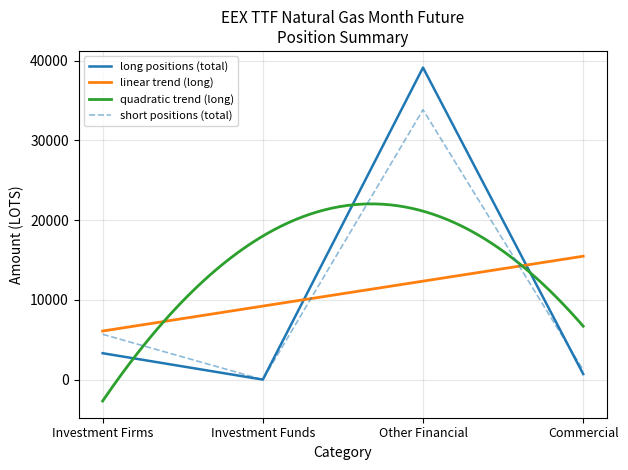

Does the chart display data point markers on the line(s)?

No